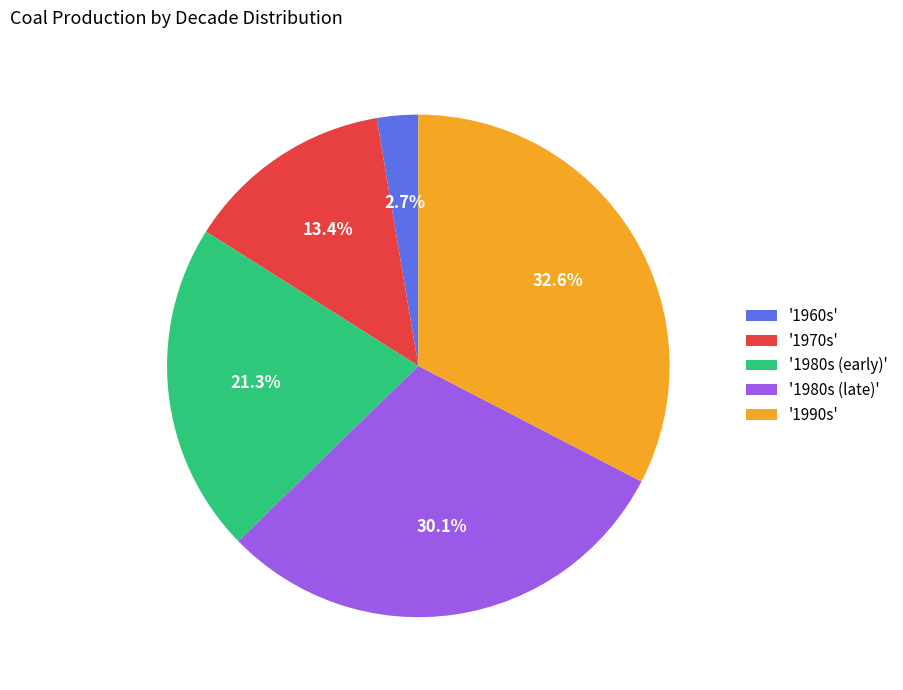

Does any single category account for the majority?

No